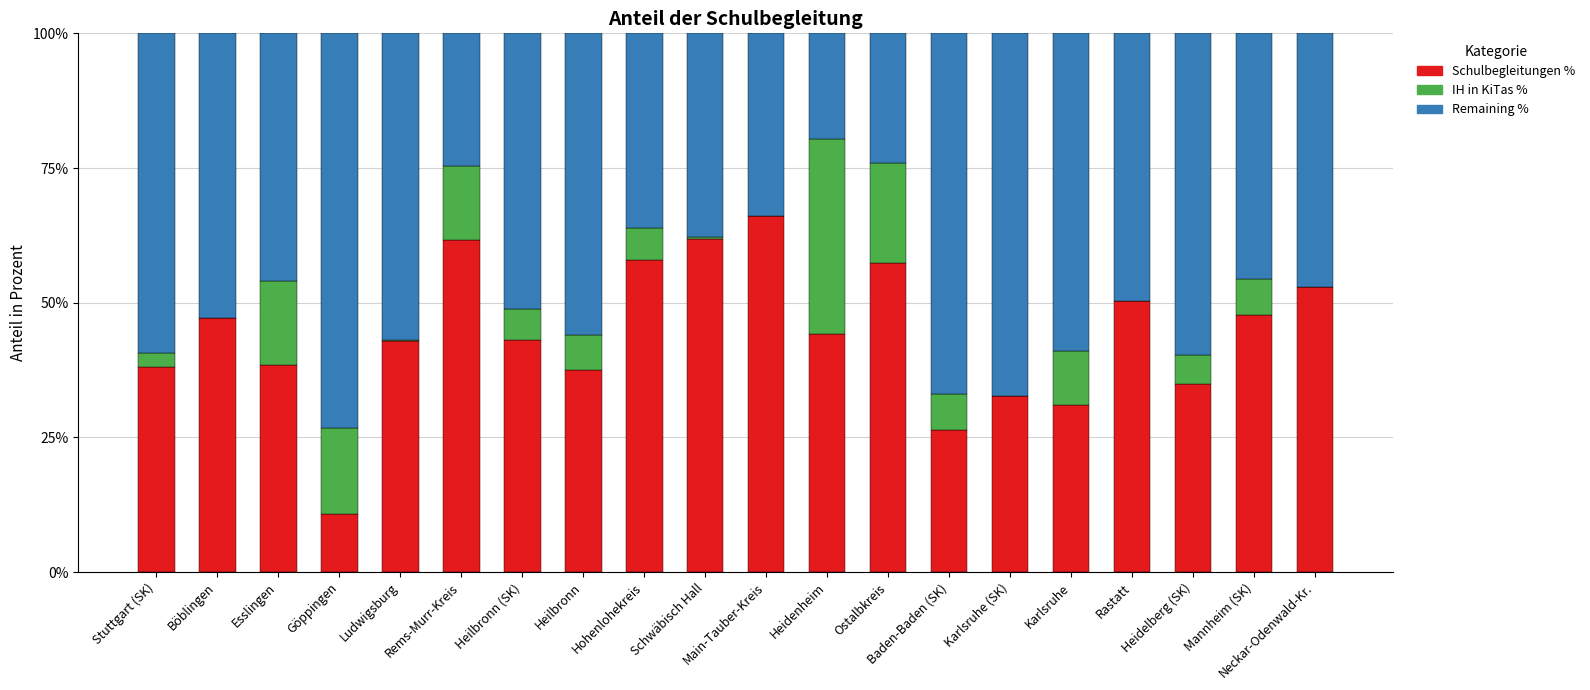

What is the highest value of the Schulbegleitungen % series?

66.2